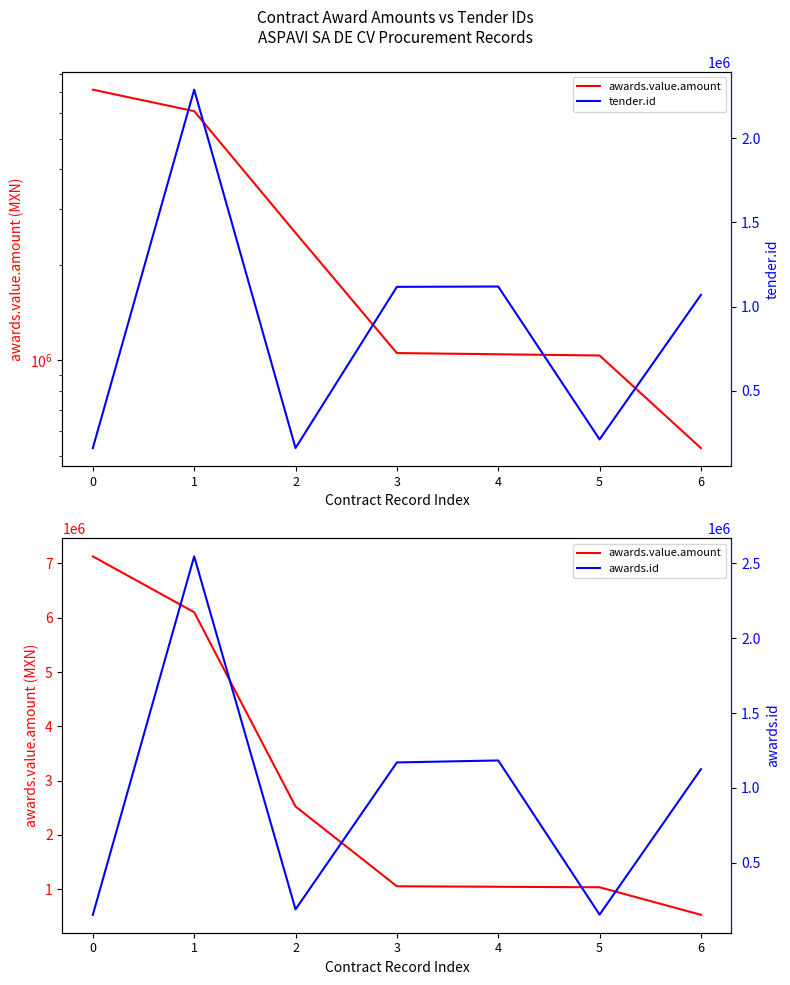

How many lines are shown in the chart?

3